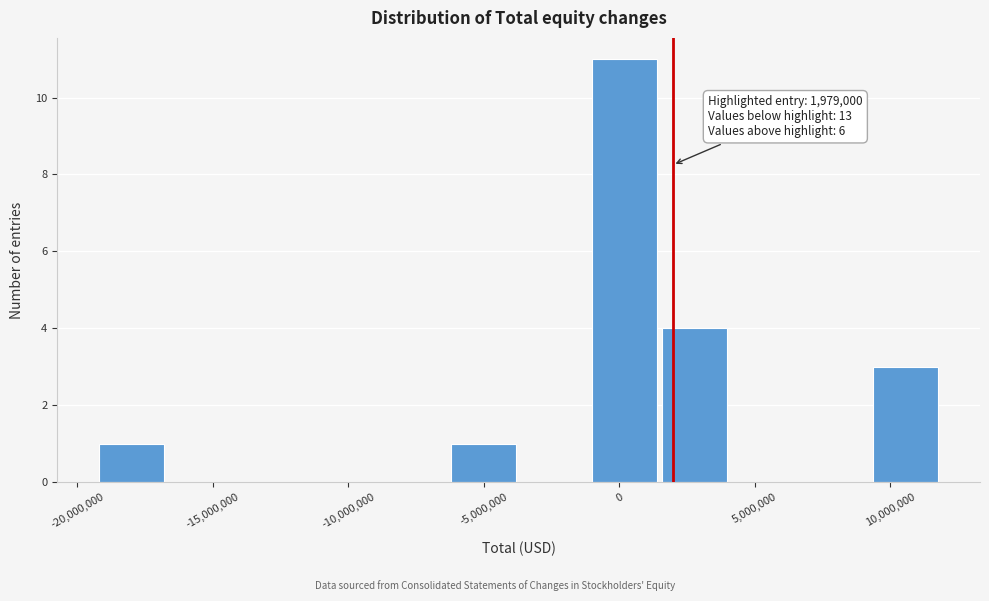

Which range on the x-axis has the tallest bar?

-1000000 to 1500000